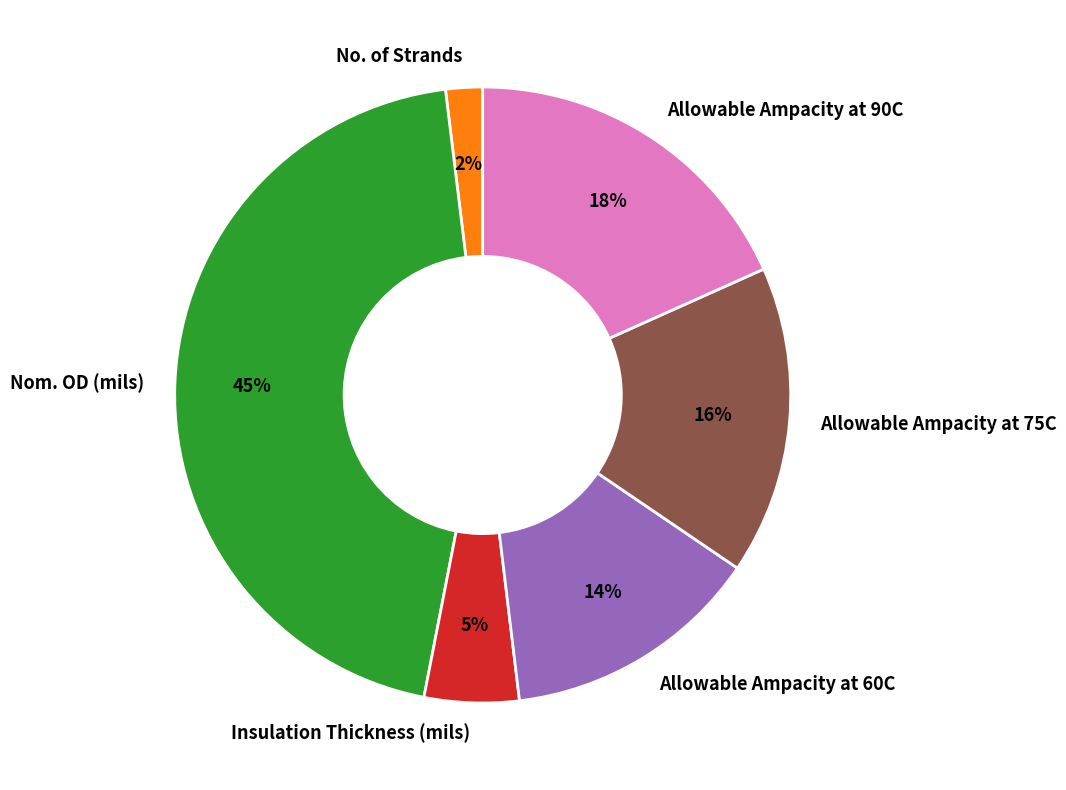

Between No. of Strands and Allowable Ampacity at 90C, which is larger?

Allowable Ampacity at 90C